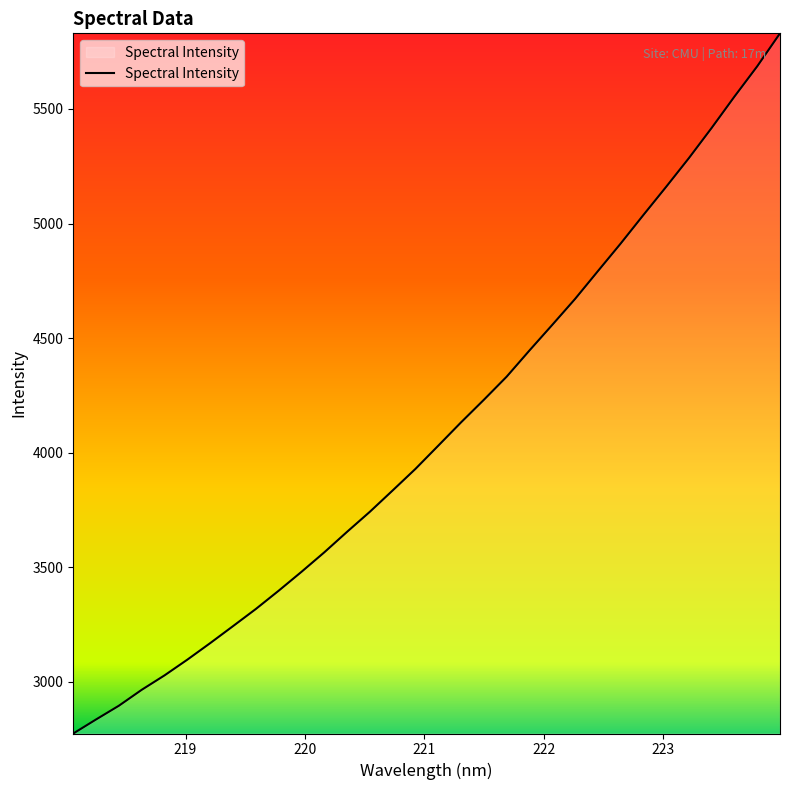

How many lines are shown in the chart?

1